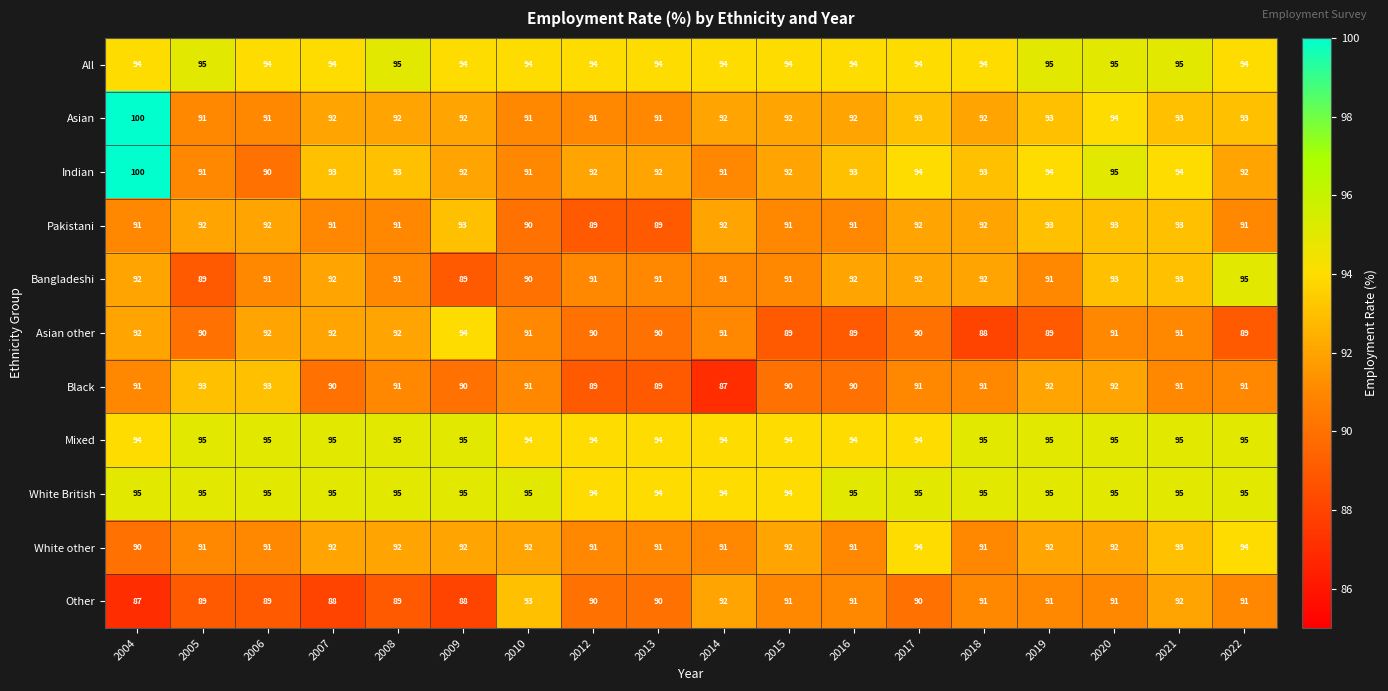

At which category does the chart reach its peak across all series?

2004